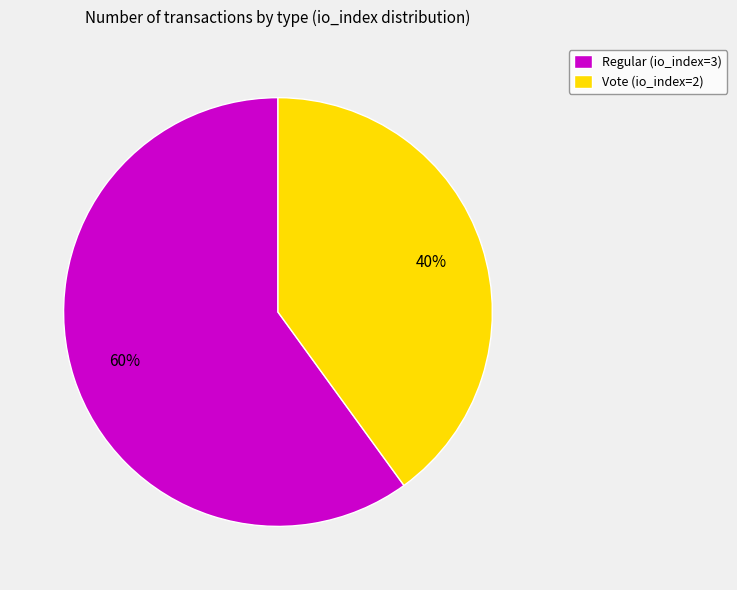

To the nearest percent, what percentage of the pie is Vote (io_index=2)?

40%